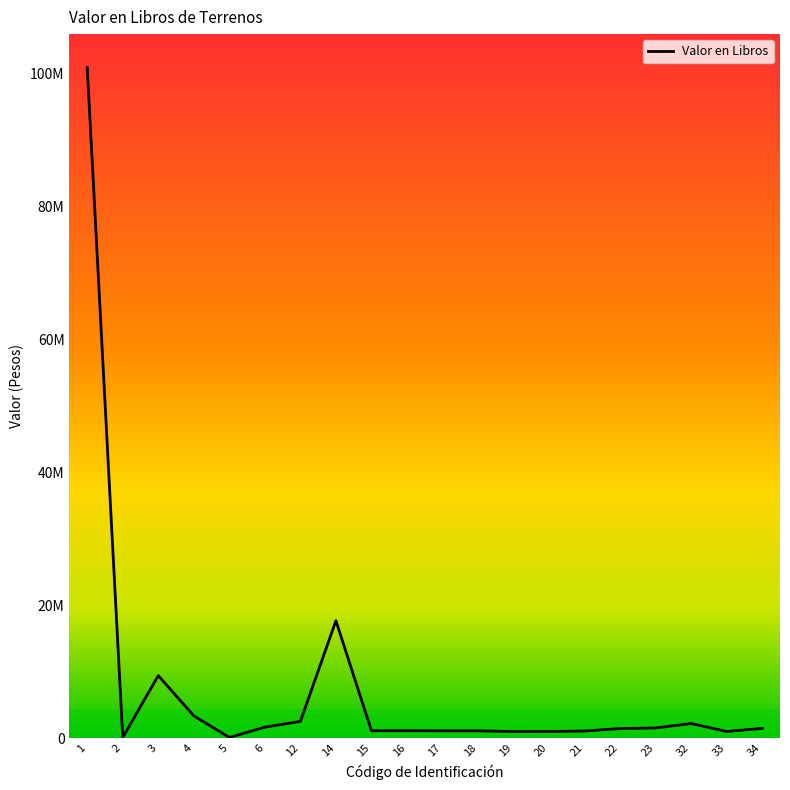

List the labels in order of value, smallest first.

5, 2, 19, 33, 20, 21, 17, 18, 15, 16, 22, 34, 23, 6, 32, 12, 4, 3, 14, 1